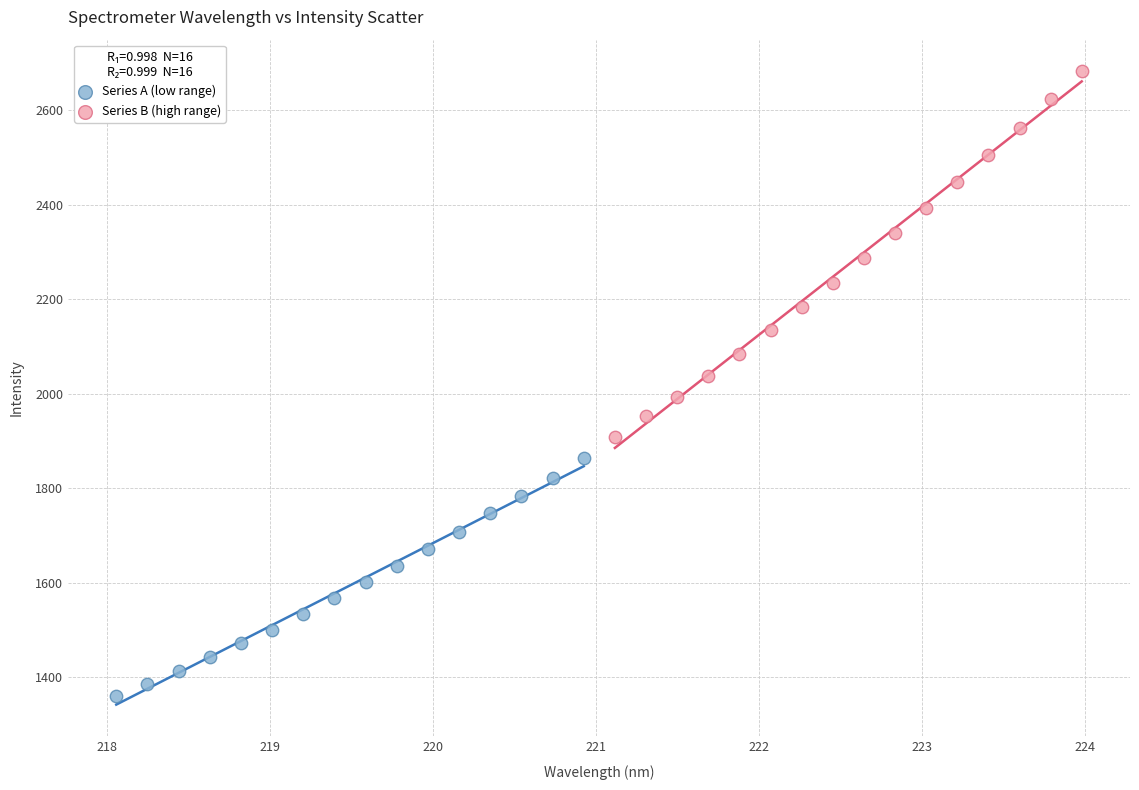

Which series has the widest spread of Y values?

Series B (high range)